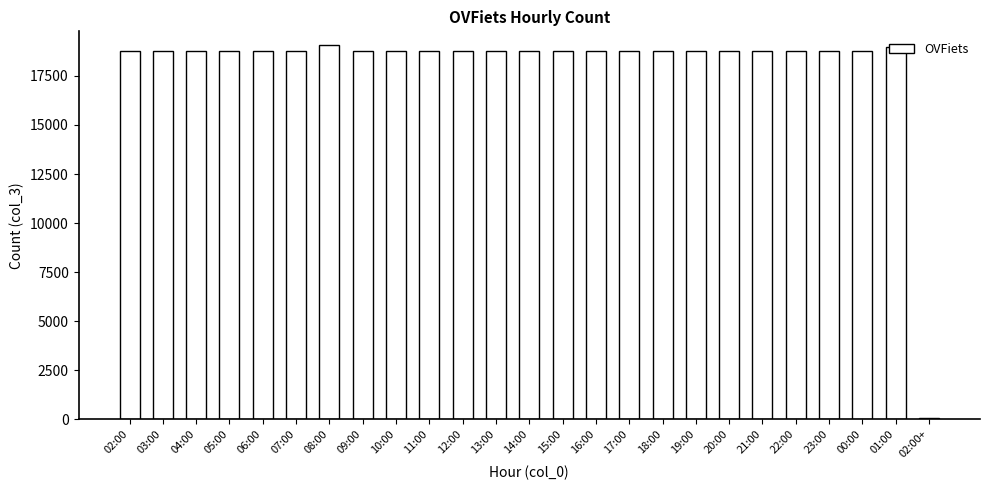

The chart shows a value of 19074 at 08:00. True or false?

True